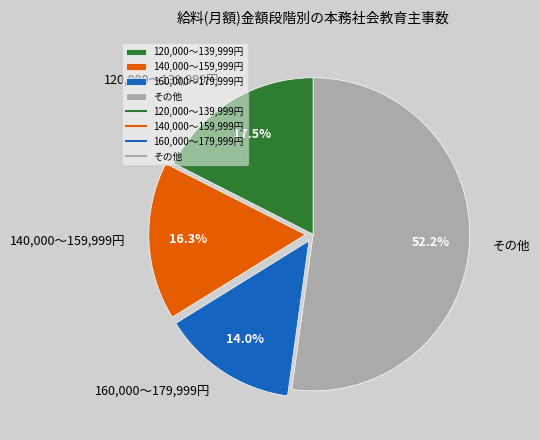

To the nearest percent, what is the difference between the largest and smallest slice percentages?

38%